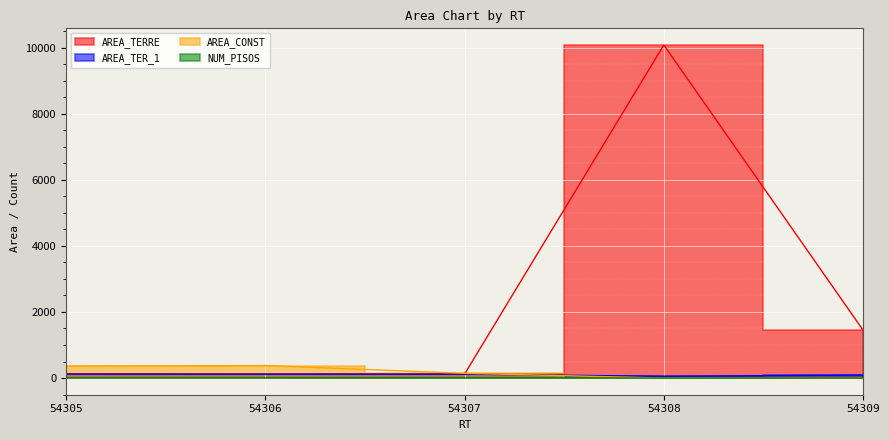

What is the greatest value displayed?

10078.0